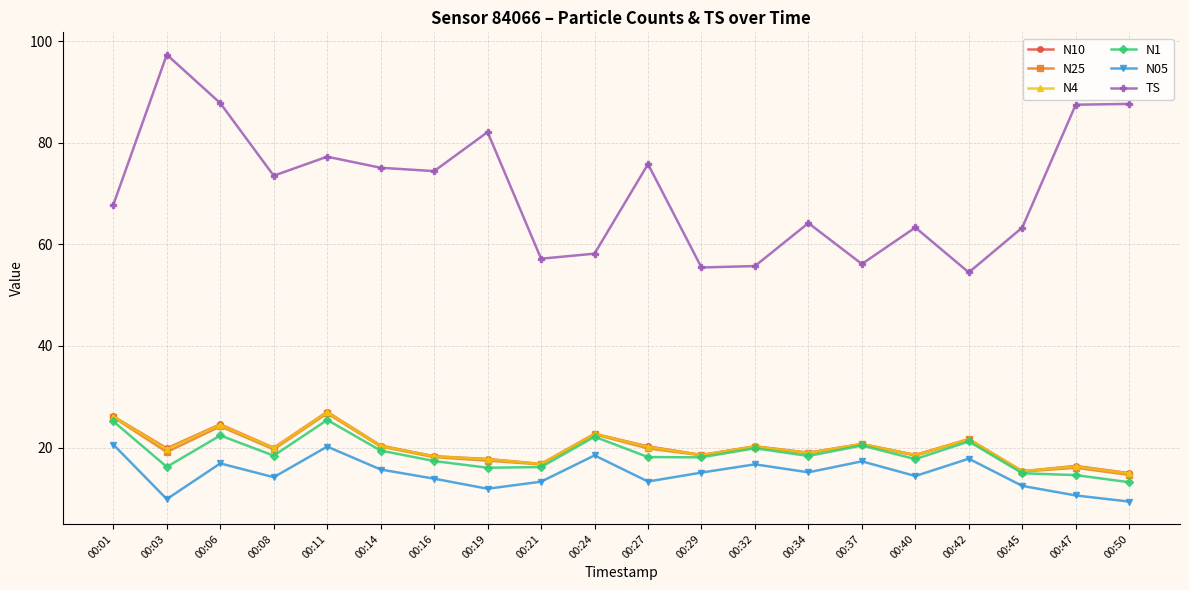

What is the maximum value shown in the chart?

97.3